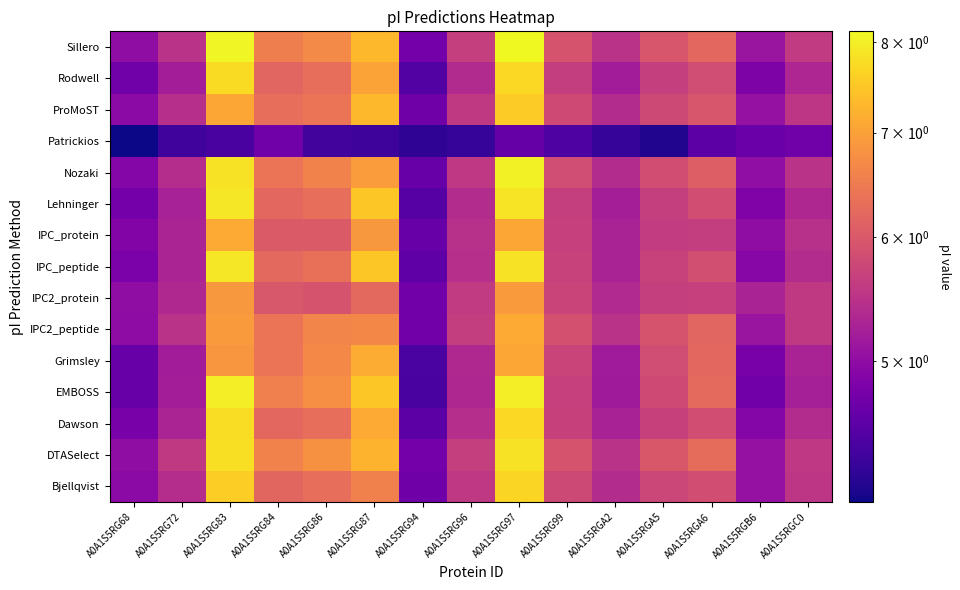

At which category does the chart reach its minimum across all series?

A0A1S5RG68